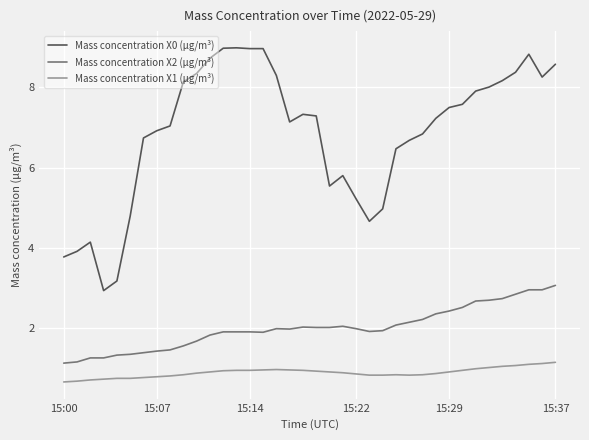

Which series has the widest spread of values?

Mass concentration X0 (μg/m³)